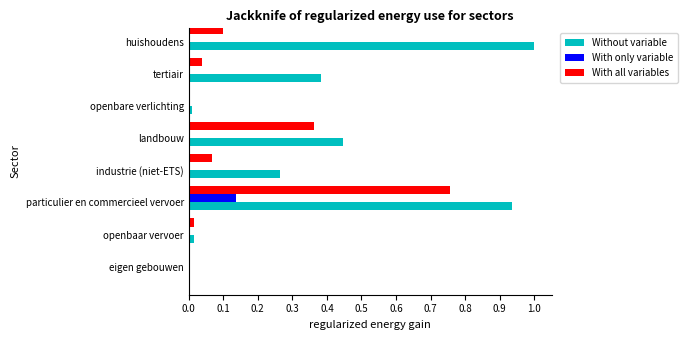

Between tertiair and landbouw, which series saw the biggest shift?

With all variables